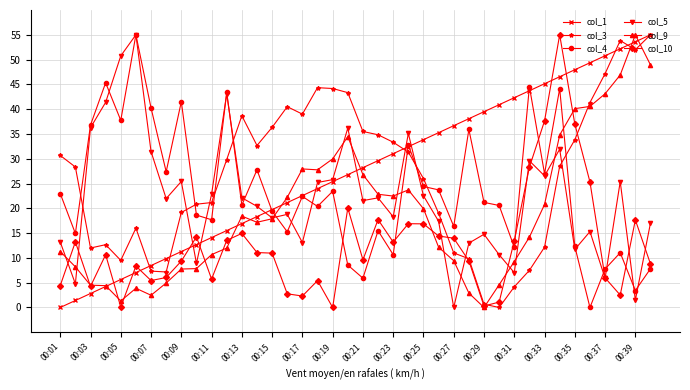

What is the value of the col_9 point at the 27th from the left?

9.4